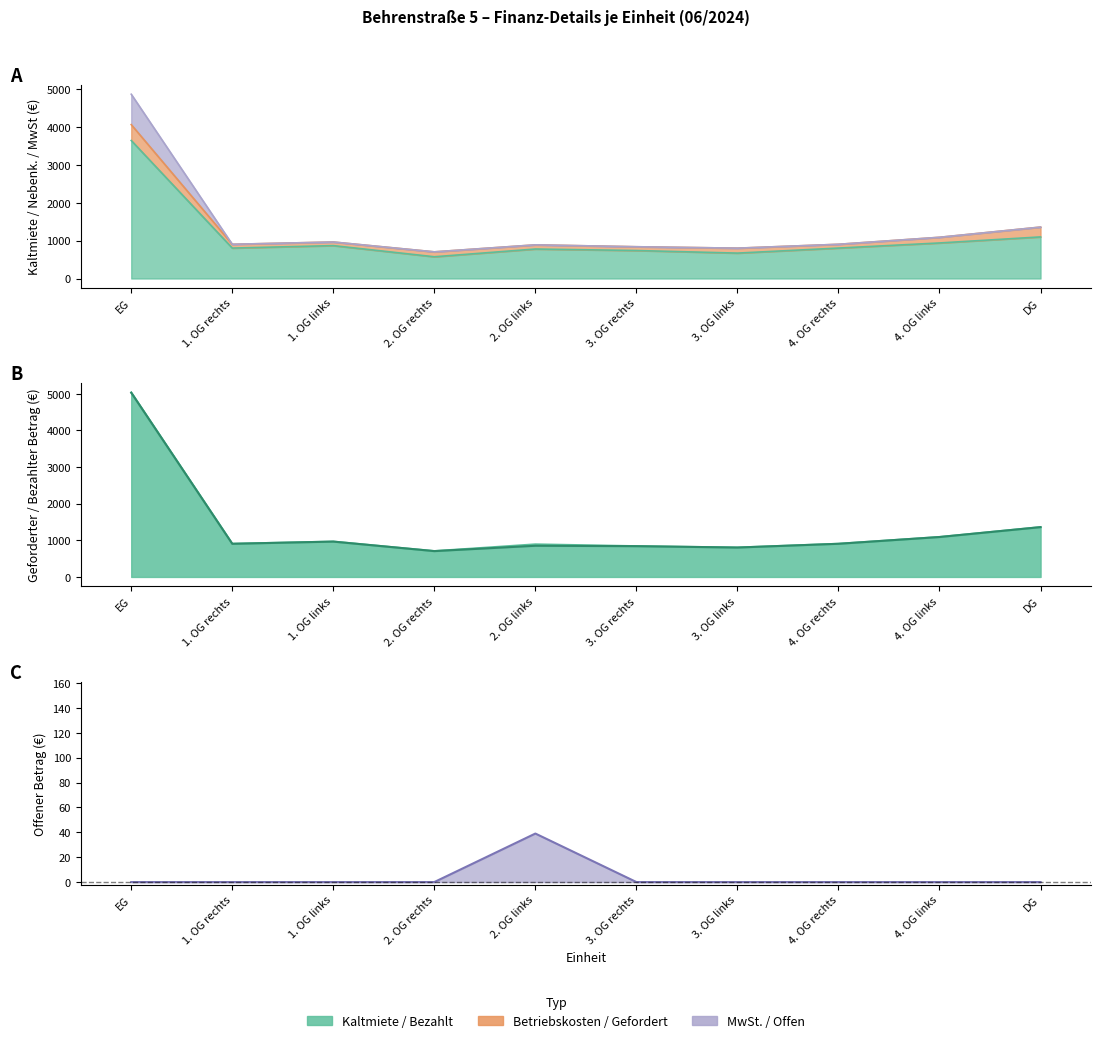

Where is the first local minimum for Kaltmiete?

1. OG rechts